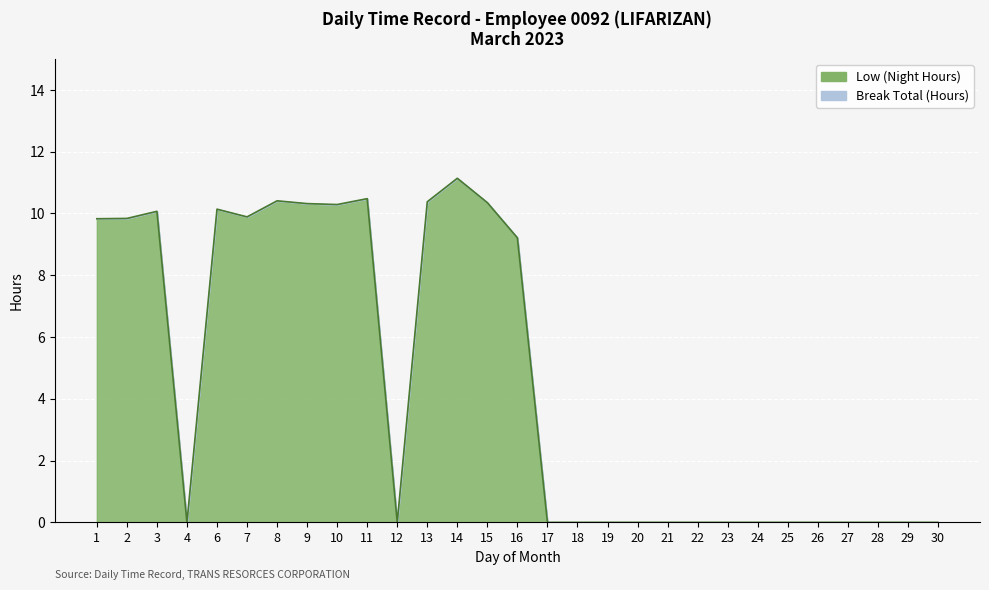

Reading left to right, transcribe all the data shown in this chart.

9.8	9.8	10.1	0.0	10.1	9.9	10.4	10.3	10.3	10.5	0.0	10.4	11.1	10.3	9.2	0.0	0.0	0.0	0.0	0.0	0.0	0.0	0.0	0.0	0.0	0.0	0.0	0.0	0.0